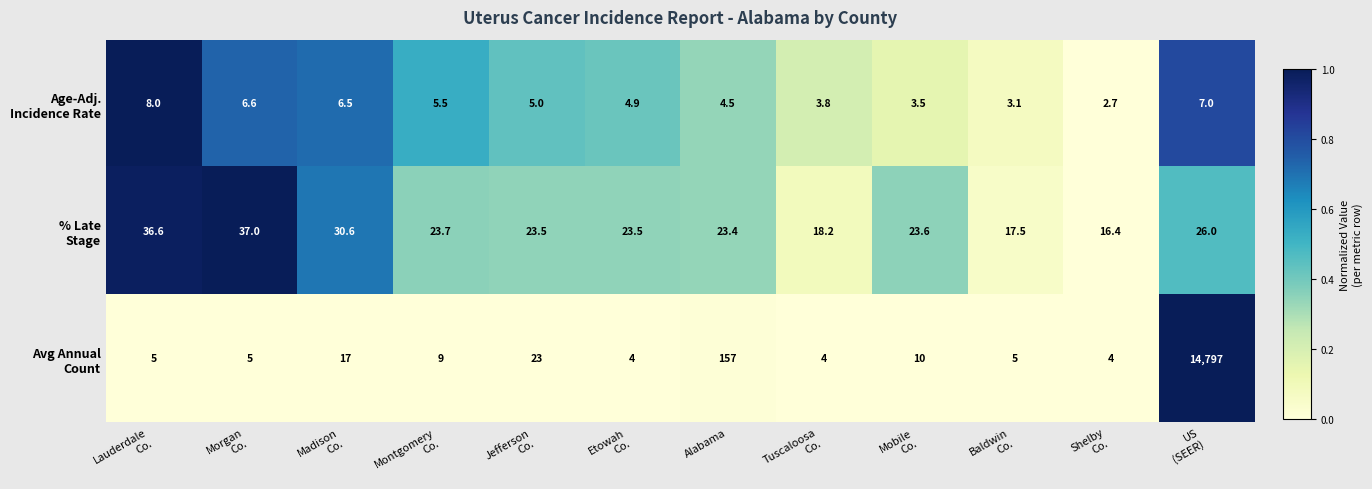

How many categories are shown in the chart?

12